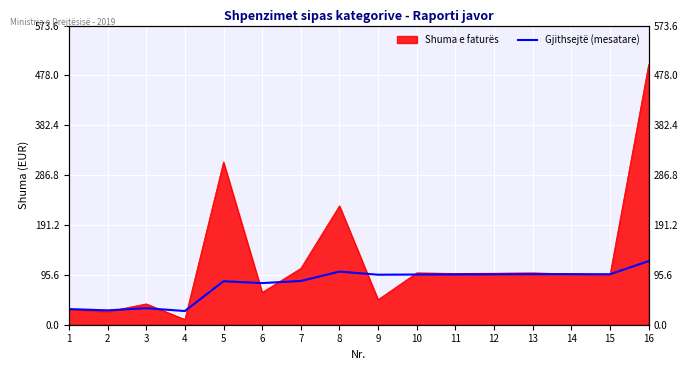

The value at 6 is 17.7. True or false?

False